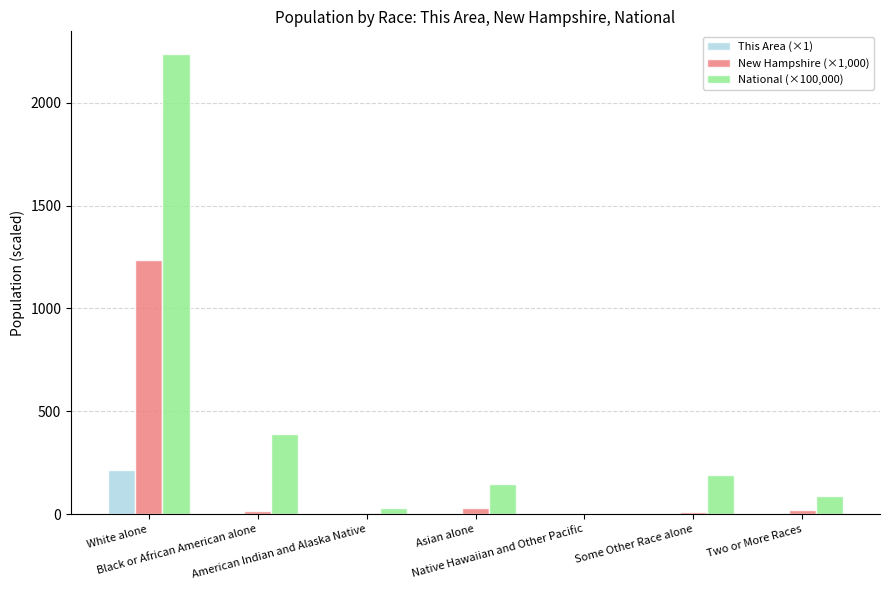

What is the greatest value displayed?

2235.5